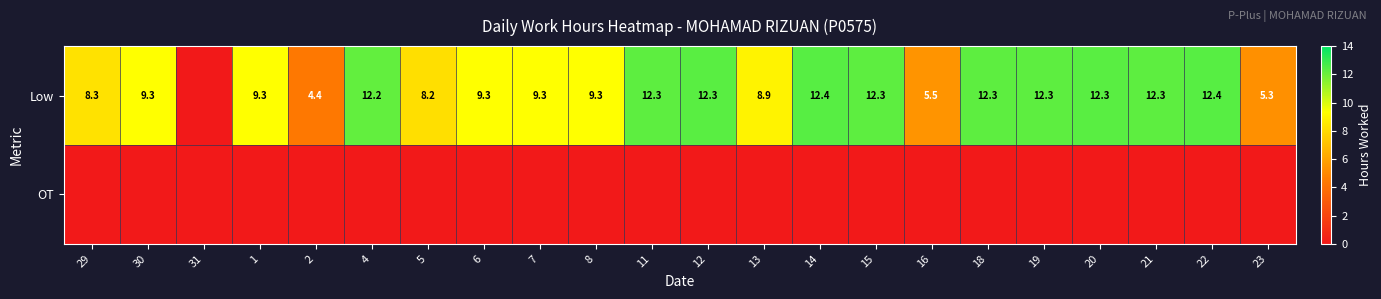

True or false: Low has a value of 5.3 at 23.

True